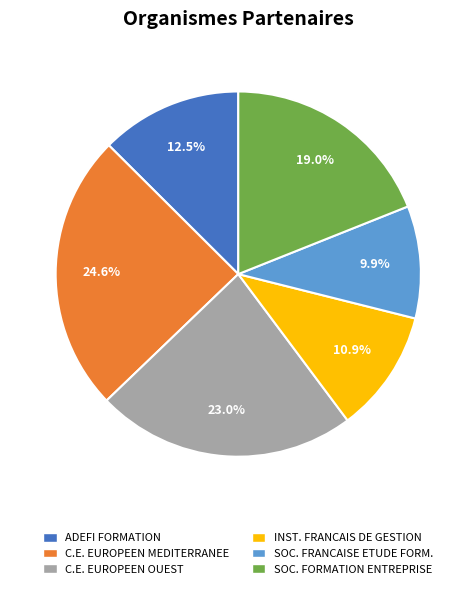

Between C.E. EUROPEEN OUEST and SOC. FORMATION ENTREPRISE, which is larger?

C.E. EUROPEEN OUEST